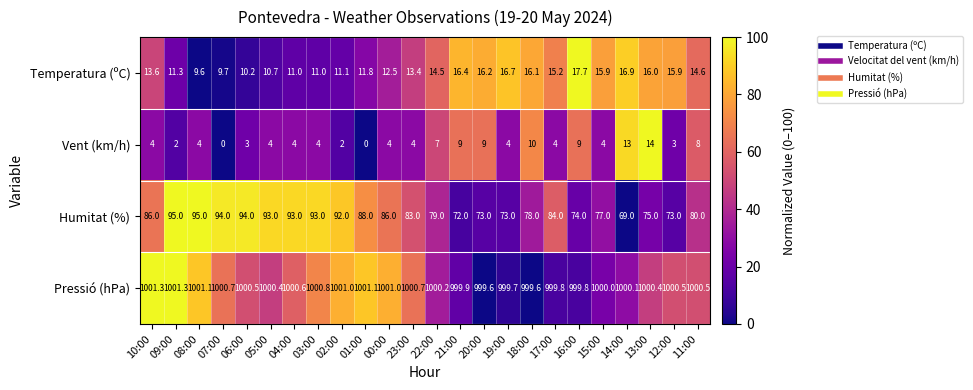

What is the approximate value of Pressió (hPa) at 15:00?

1000.0